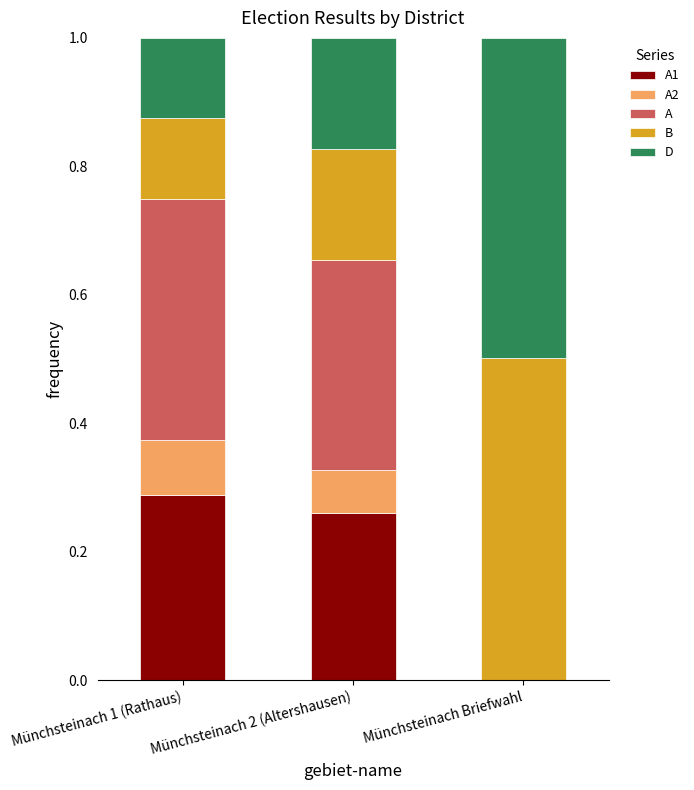

What is the total value across all series at Münchsteinach Briefwahl?

1.0